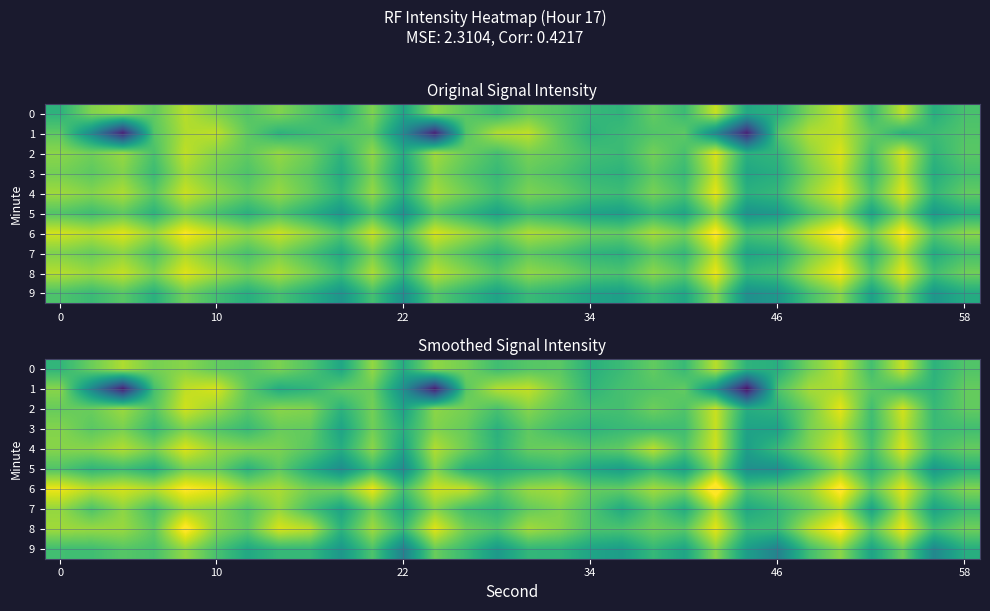

At which category is the sum across all series the highest?

25